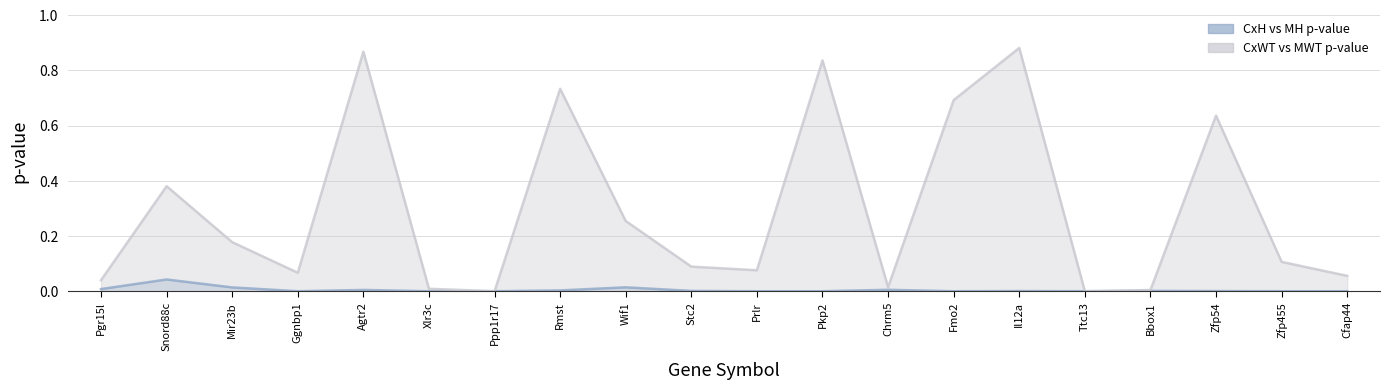

Which category has the highest value across all series?

Il12a